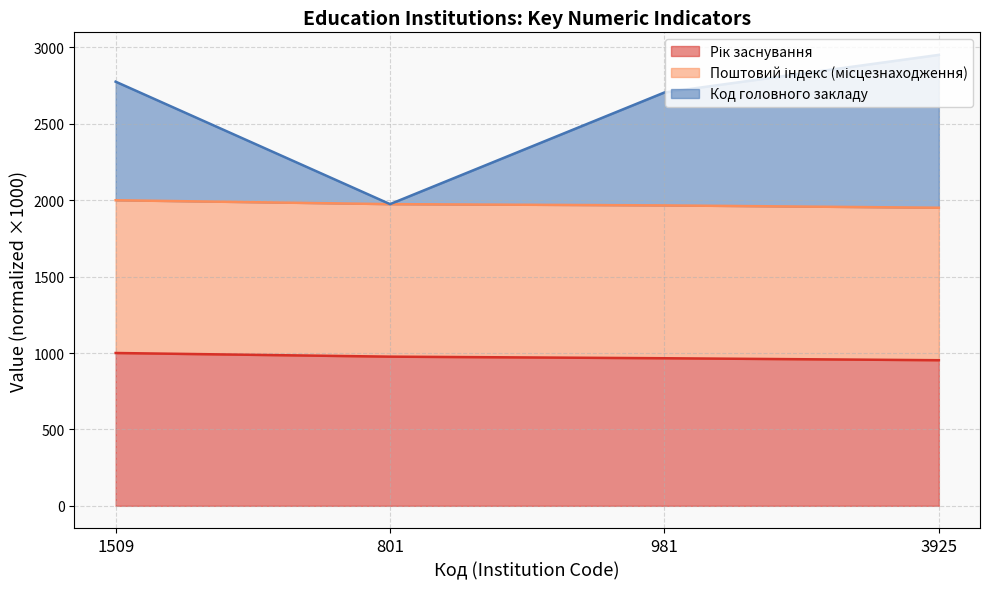

True or false: Рік заснування and Код головного закладу intersect in this chart.

False